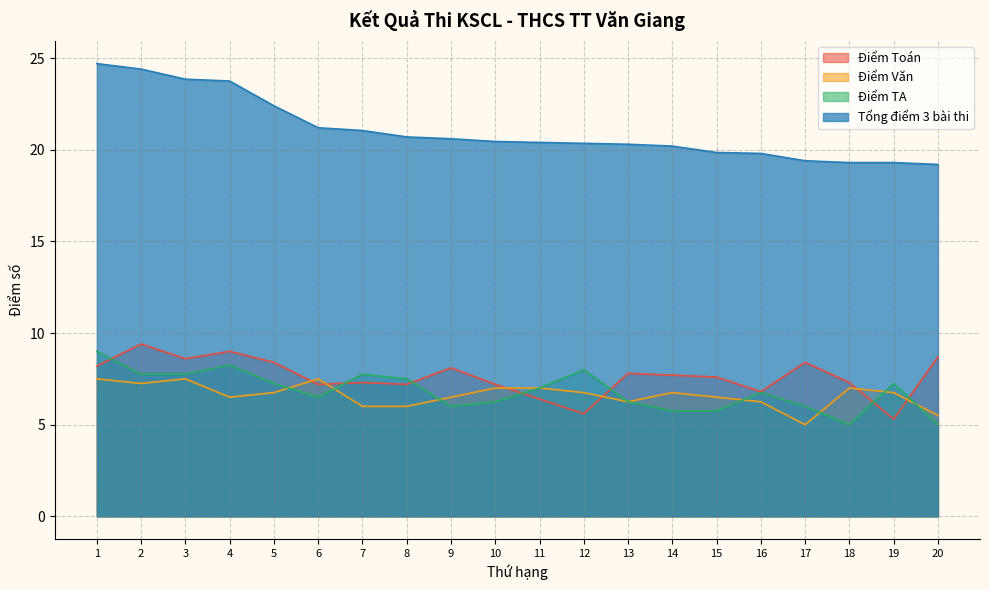

How many data points does each series have?

20